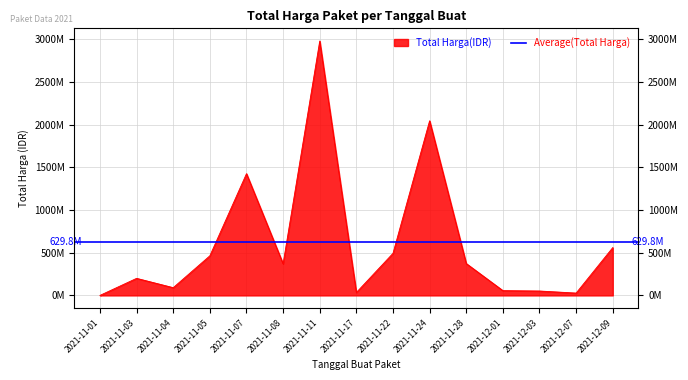

Approximately how many times larger is the value at 2021-11-17 compared to 2021-11-01?

102.8